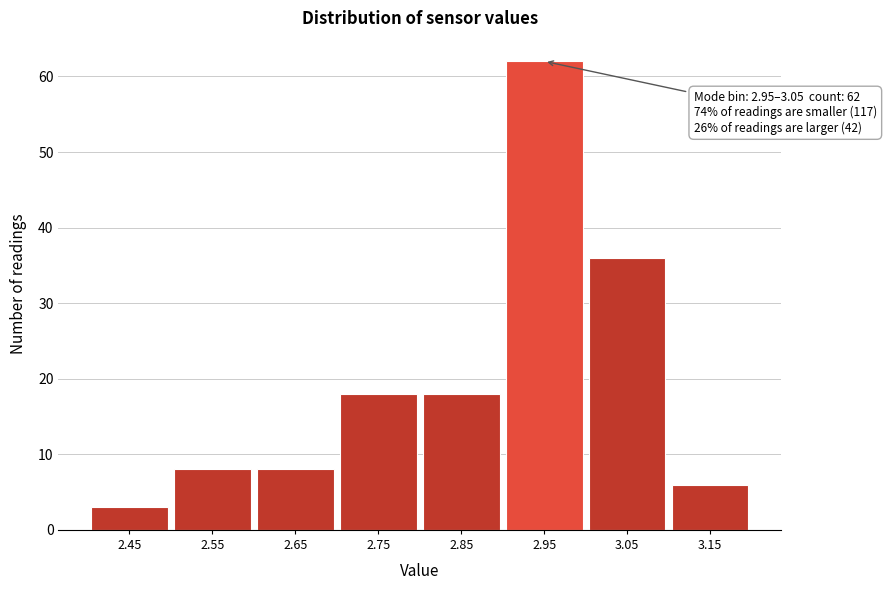

Reading right to left, list all the values displayed in this chart.

6	36	62	18	18	8	8	3